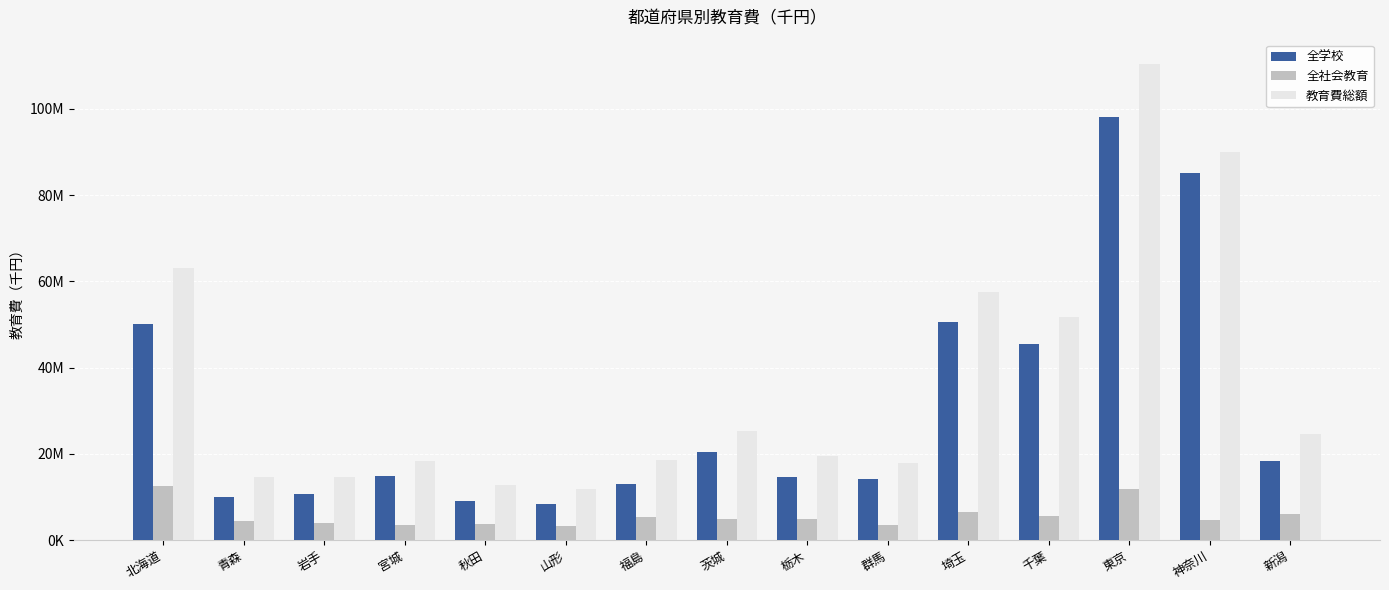

Does the chart contain any negative values?

No